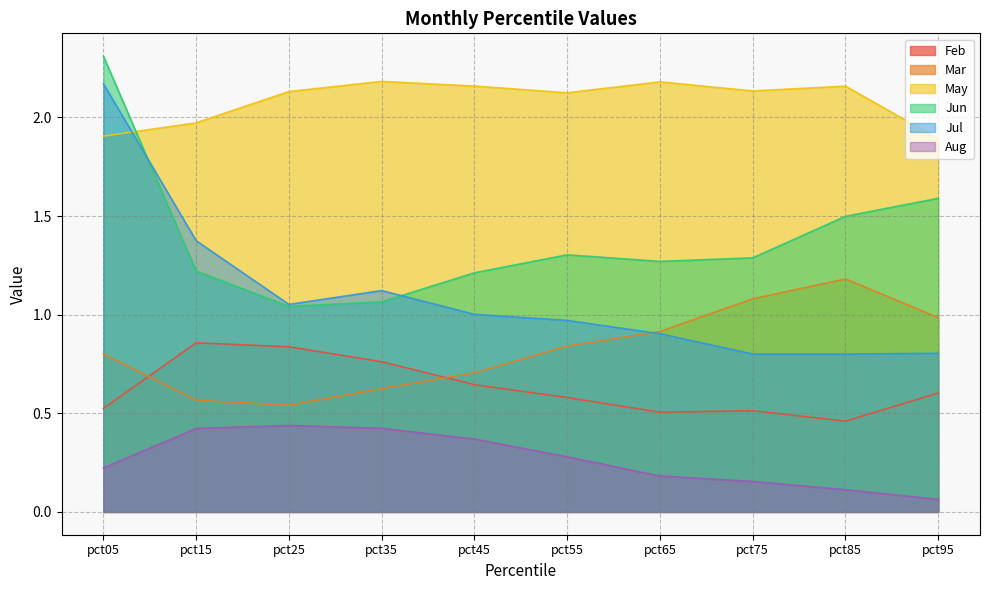

Reading right to left, what are all the values shown in this chart?

Feb: 0.6	0.5	0.5	0.5	0.6	0.6	0.8	0.8	0.9	0.5
Mar: 1.0	1.2	1.1	0.9	0.8	0.7	0.6	0.5	0.6	0.8
May: 1.9	2.2	2.1	2.2	2.1	2.2	2.2	2.1	2.0	1.9
Jun: 1.6	1.5	1.3	1.3	1.3	1.2	1.1	1.0	1.2	2.3
Jul: 0.8	0.8	0.8	0.9	1.0	1.0	1.1	1.1	1.4	2.2
Aug: 0.1	0.1	0.2	0.2	0.3	0.4	0.4	0.4	0.4	0.2